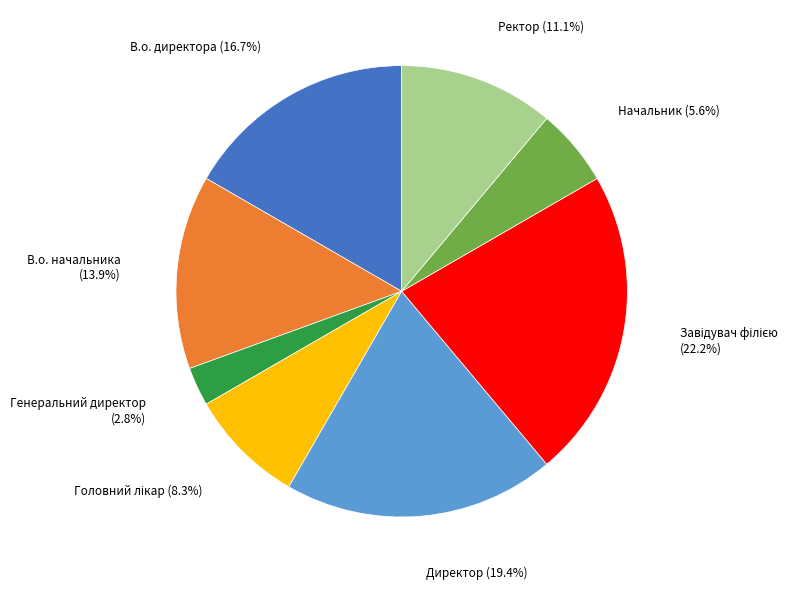

Count the number of slices in the pie.

8